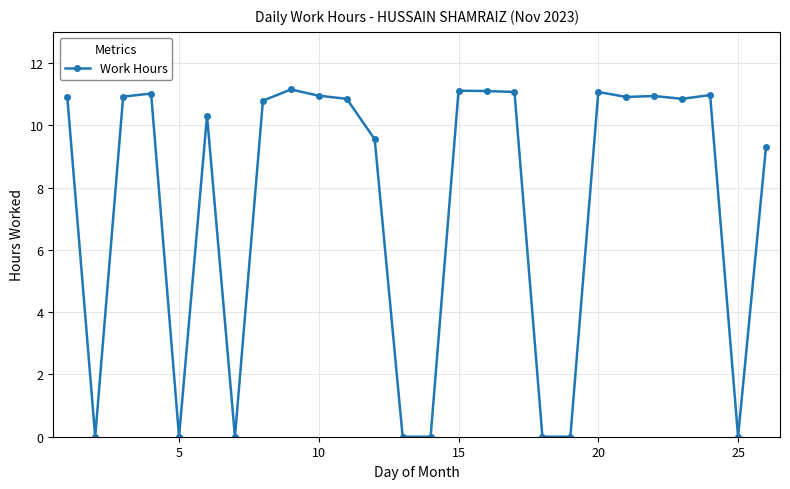

Does the chart display data point markers on the line(s)?

Yes